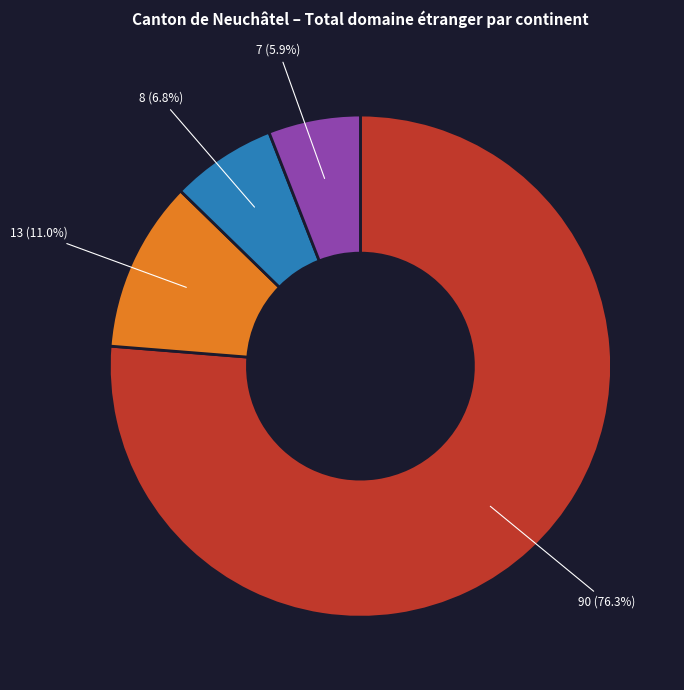

Does any single category account for the majority?

Yes